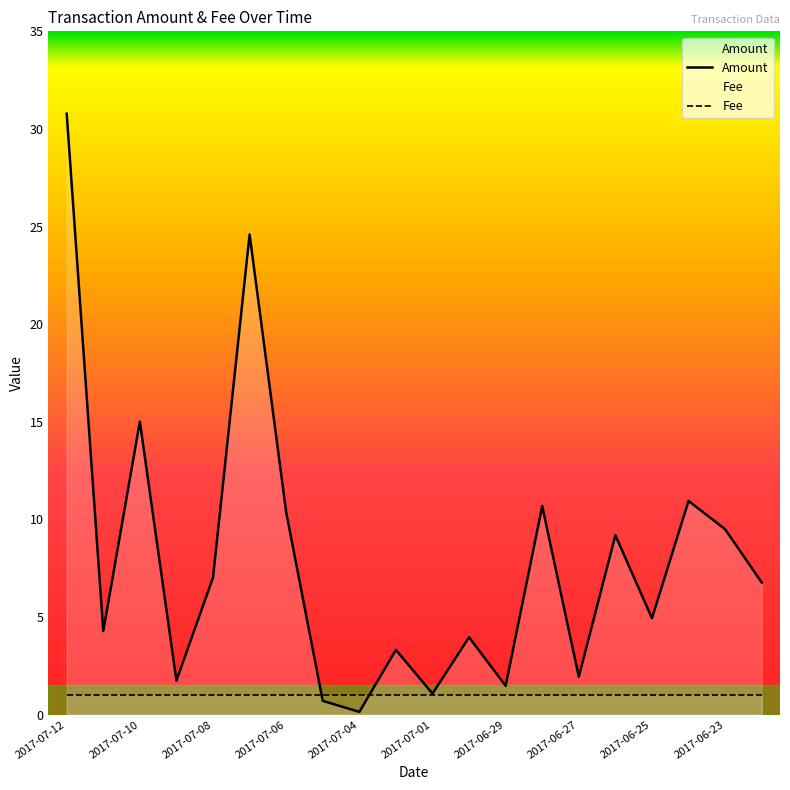

How many data points are less than 6?

10